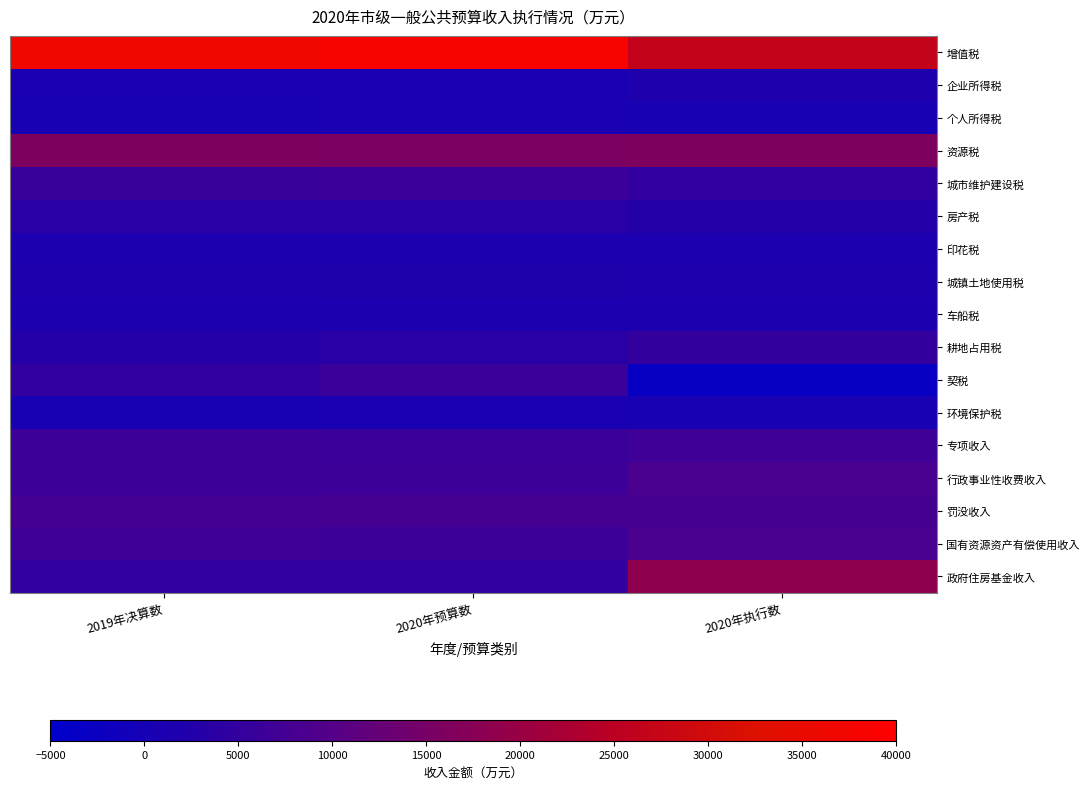

Reading left to right, list all the values displayed in this chart.

增值税: 2019年决算数=36517	2020年预算数=38500	2020年执行数=26477
企业所得税: 2019年决算数=649	2020年预算数=760	2020年执行数=1683
个人所得税: 2019年决算数=535	2020年预算数=650	2020年执行数=433
资源税: 2019年决算数=16056	2020年预算数=15500	2020年执行数=16031
城市维护建设税: 2019年决算数=5894	2020年预算数=6200	2020年执行数=4979
房产税: 2019年决算数=3451	2020年预算数=3600	2020年执行数=2737
印花税: 2019年决算数=1317	2020年预算数=1500	2020年执行数=1402
城镇土地使用税: 2019年决算数=1978	2020年预算数=2300	2020年执行数=1764
车船税: 2019年决算数=1230	2020年预算数=1340	2020年执行数=1453
耕地占用税: 2019年决算数=2916	2020年预算数=3600	2020年执行数=5044
契税: 2019年决算数=4908	2020年预算数=6000	2020年执行数=-3386
环境保护税: 2019年决算数=533	2020年预算数=650	2020年执行数=544
专项收入: 2019年决算数=6470	2020年预算数=5900	2020年执行数=6699
行政事业性收费收入: 2019年决算数=6519	2020年预算数=6600	2020年执行数=8438
罚没收入: 2019年决算数=7568	2020年预算数=7700	2020年执行数=7734
国有资源资产有偿使用收入: 2019年决算数=6670	2020年预算数=6430	2020年执行数=8512
政府住房基金收入: 2019年决算数=4854	2020年预算数=5000	2020年执行数=18431